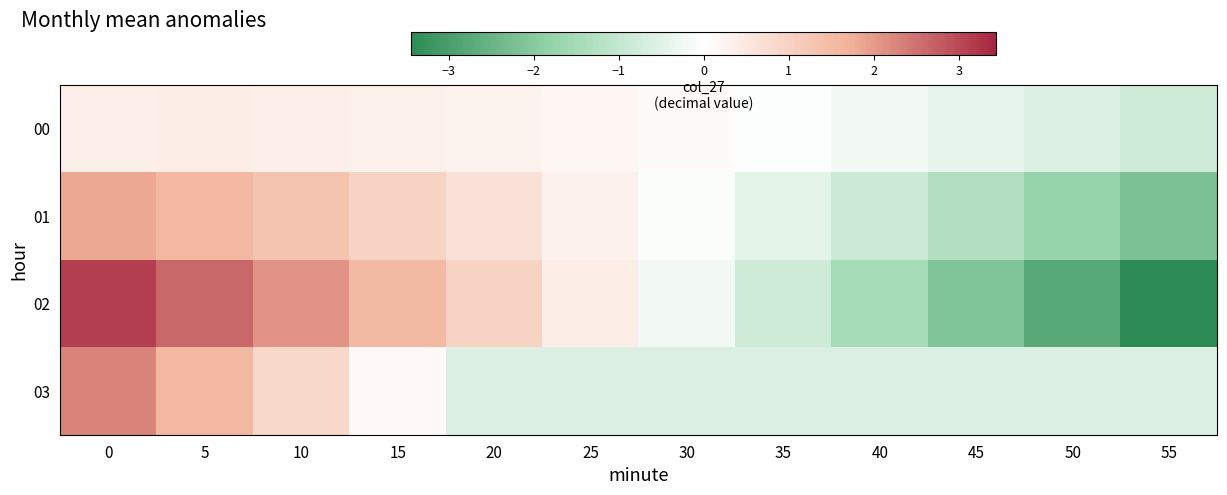

Which label corresponds to the smallest value in the chart?

55